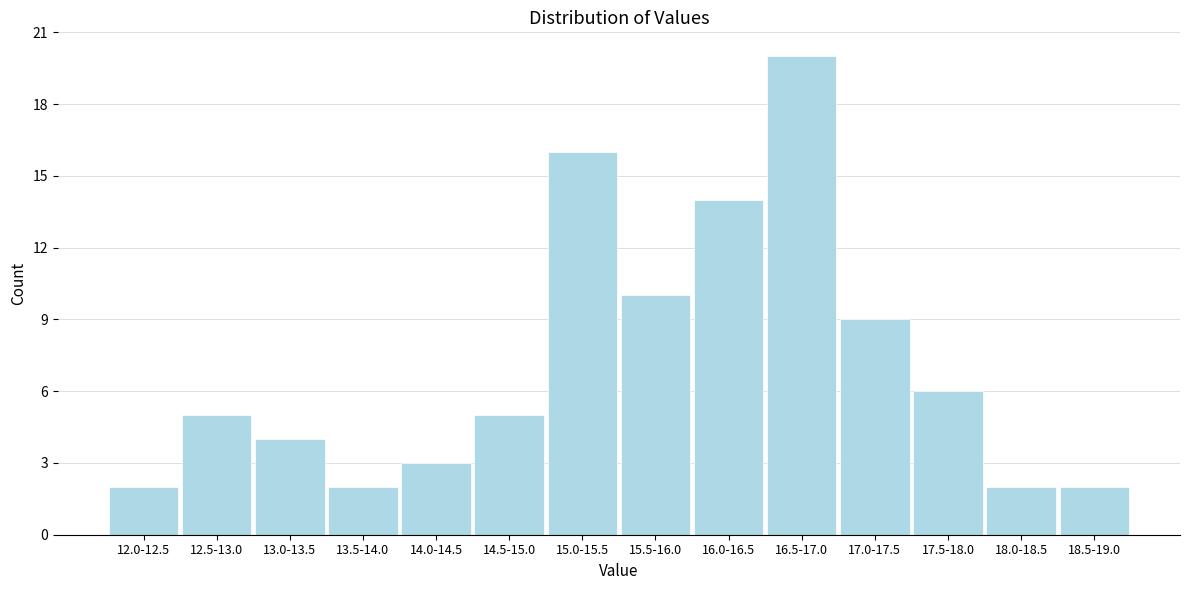

Reading left to right, extract all data points from this chart.

12.0-12.5=2	12.5-13.0=5	13.0-13.5=4	13.5-14.0=2	14.0-14.5=3	14.5-15.0=5	15.0-15.5=16	15.5-16.0=10	16.0-16.5=14	16.5-17.0=20	17.0-17.5=9	17.5-18.0=6	18.0-18.5=2	18.5-19.0=2